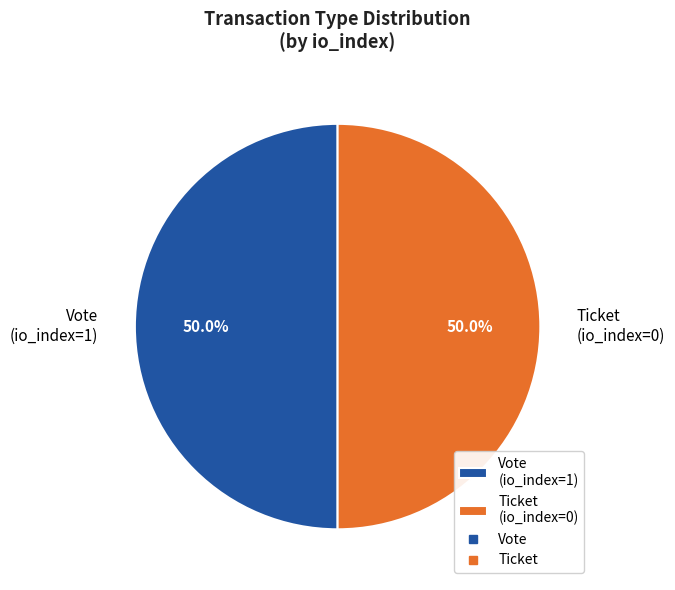

How much of the chart is everything except Ticket (io_index=0)?

50.0%